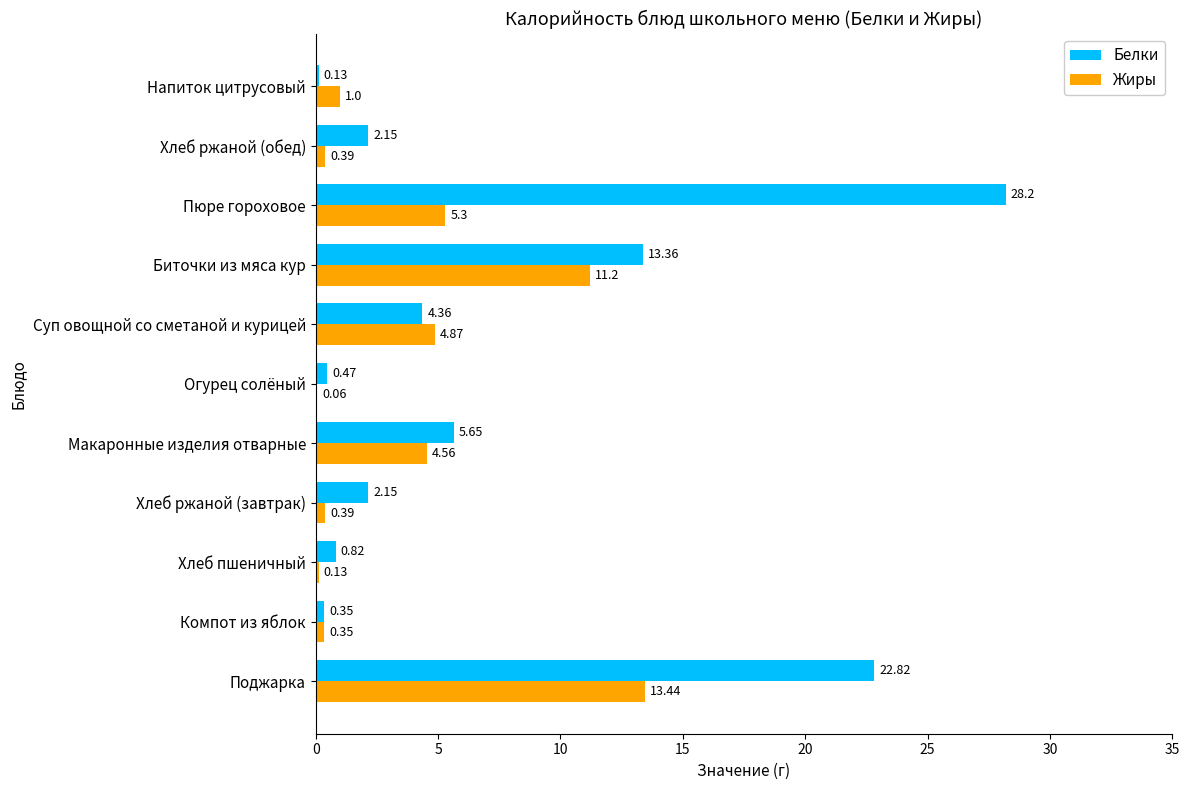

At which label is Жиры closest to 6?

Пюре гороховое